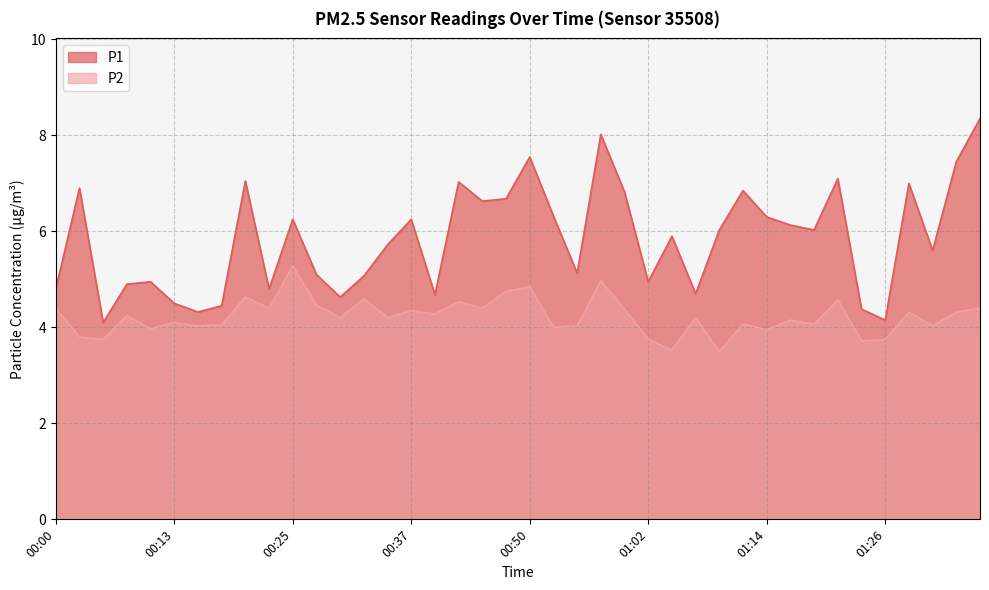

True or false: P2 and P1 cross at least once.

False